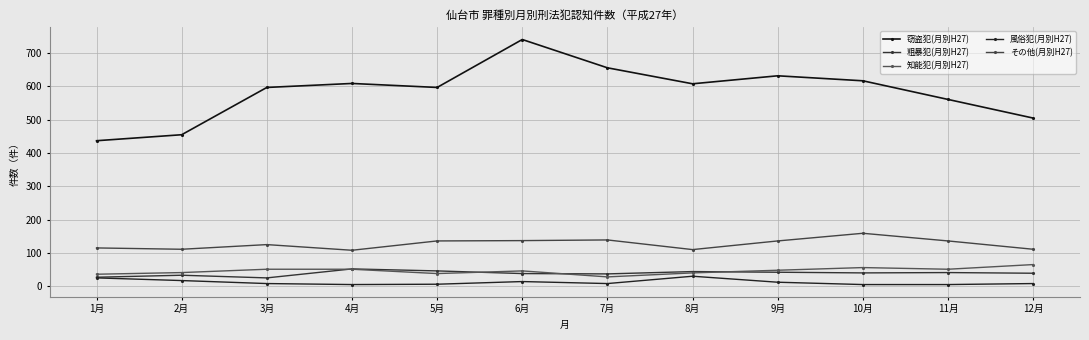

What is the minimum value for 風俗犯(月別H27)?

5